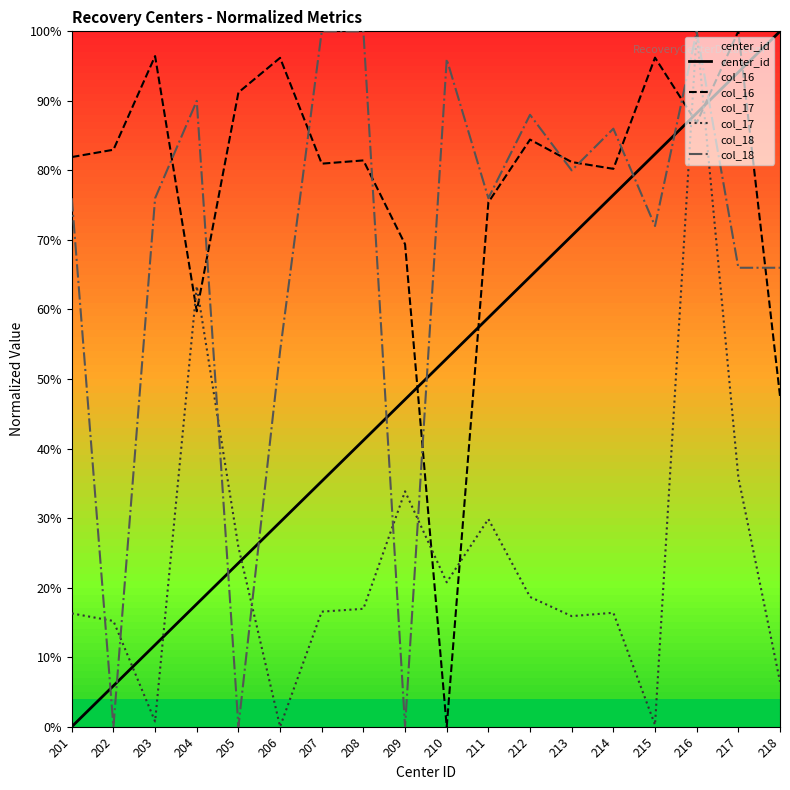

At which label does col_18 first exceed 76?

204